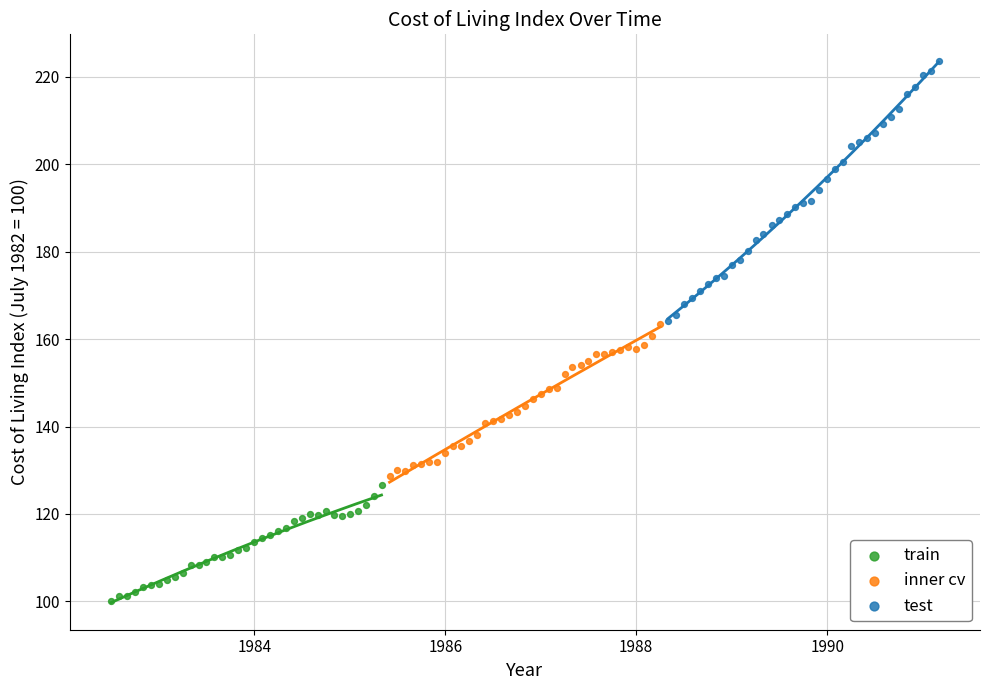

What are all the series names shown in the legend?

train, inner cv, test